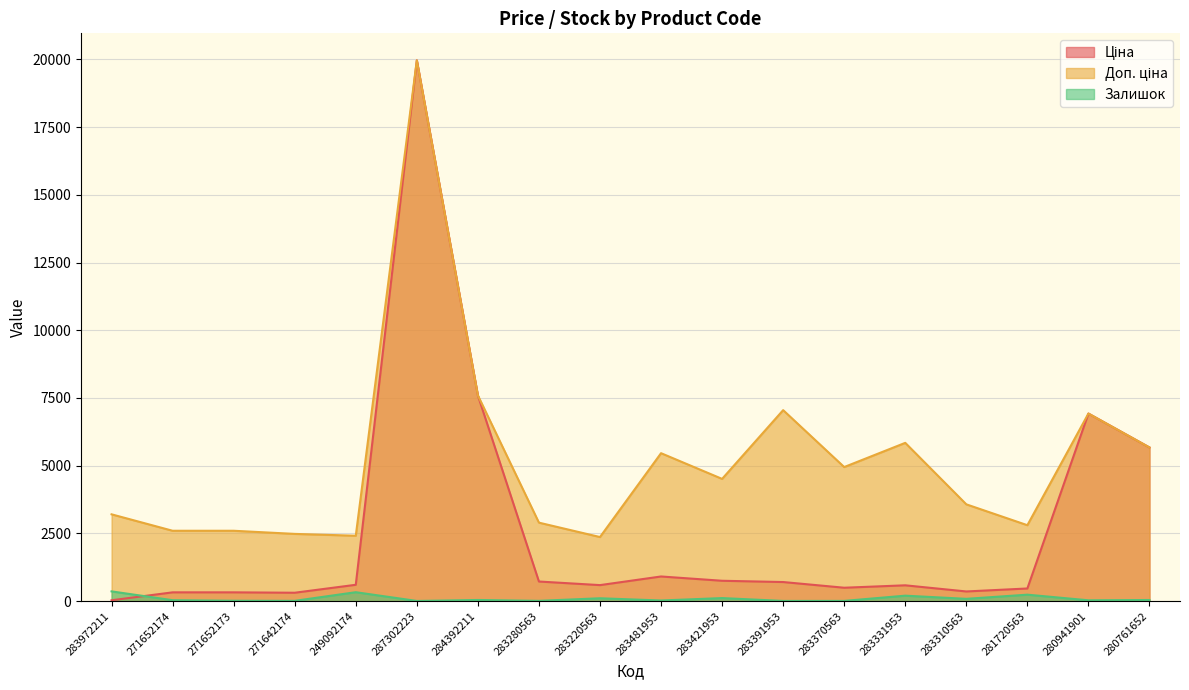

How many series are shown in this chart?

3